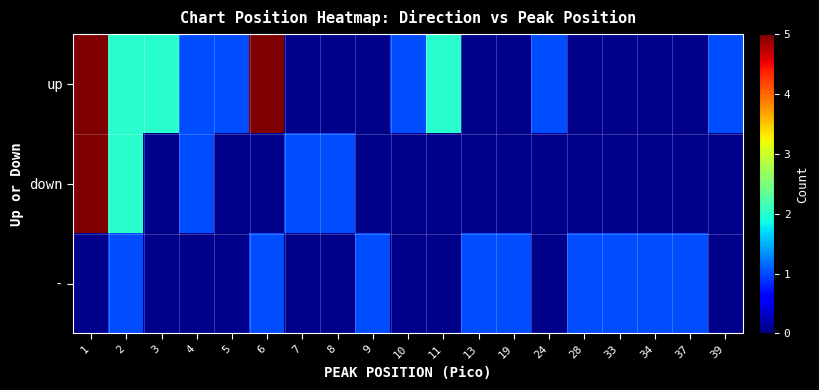

At how many categories does at least one series exceed 2?

2